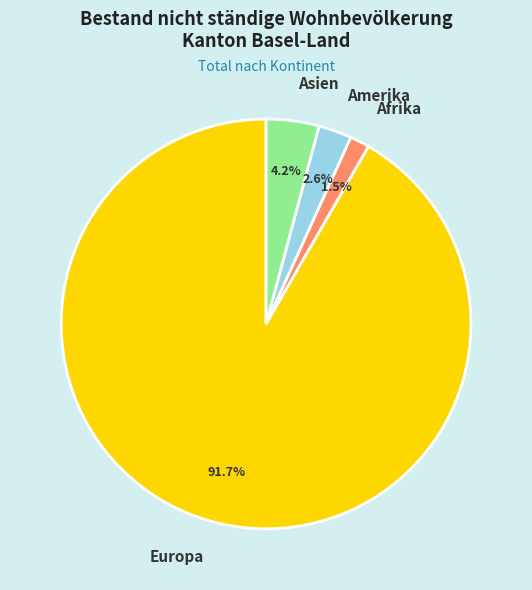

To the nearest percent, what is the combined percentage of Europa and Asien?

96%